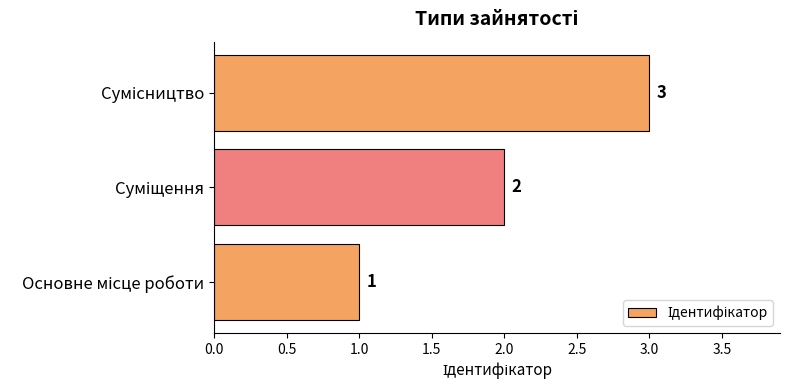

What is the greatest value displayed?

3